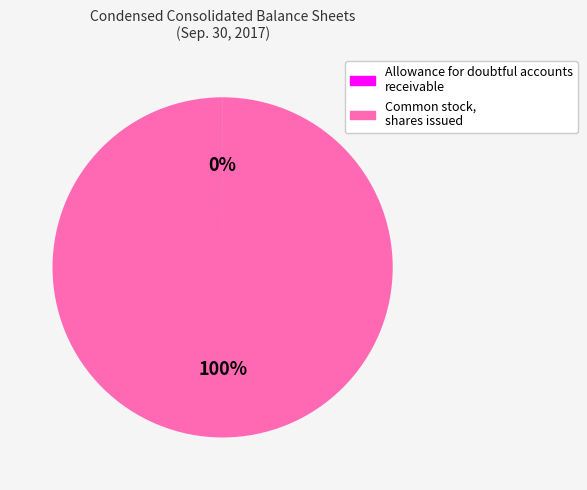

Is Common stock, shares issued the majority of the pie?

Yes